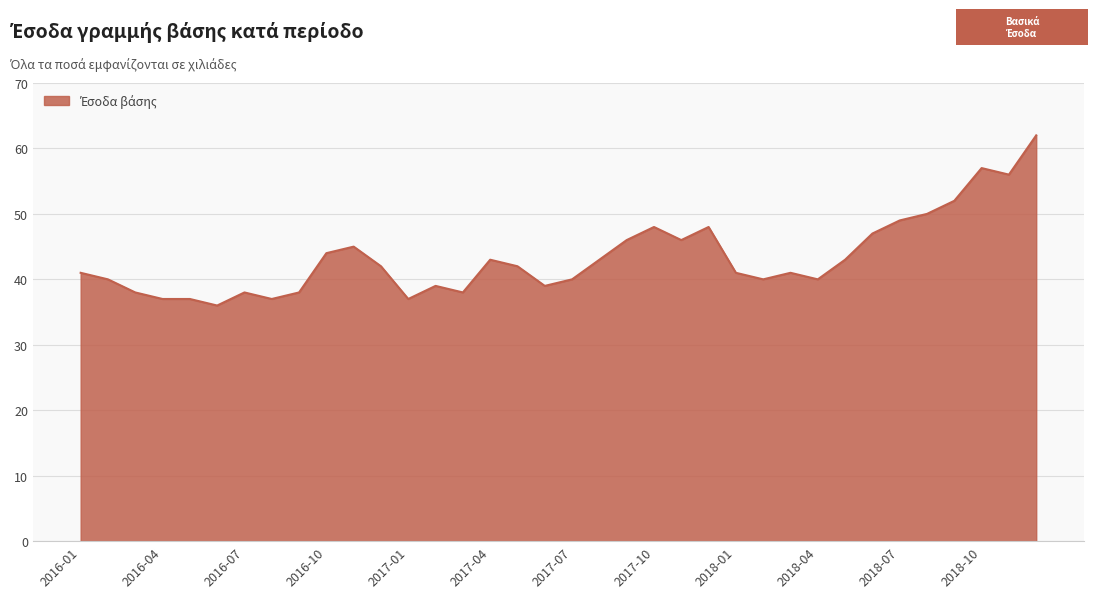

How many lines are shown in the chart?

1